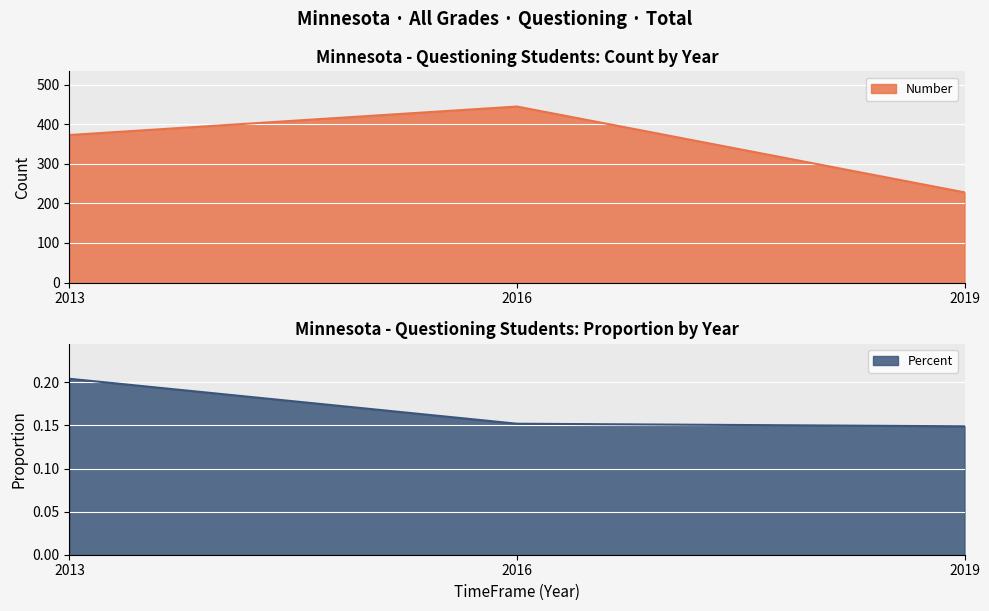

How many data points does each series have?

3